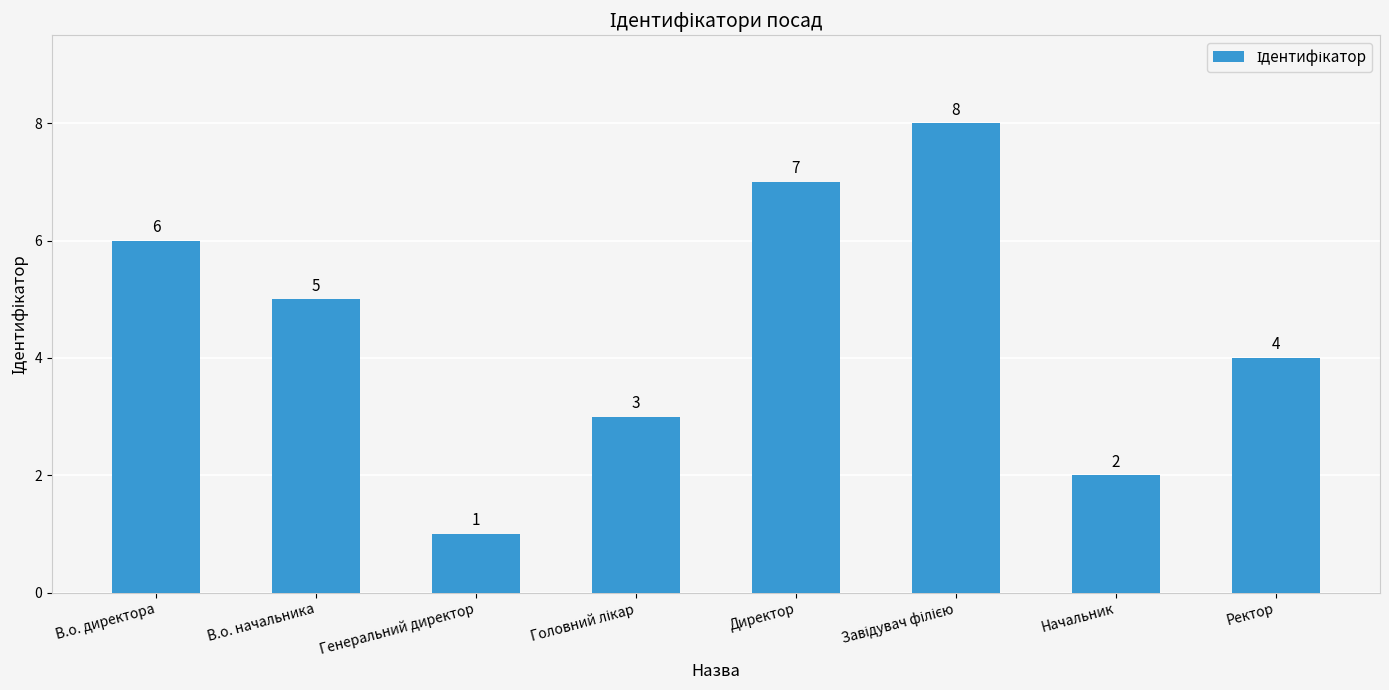

Is it true that the value at Начальник is 2?

True